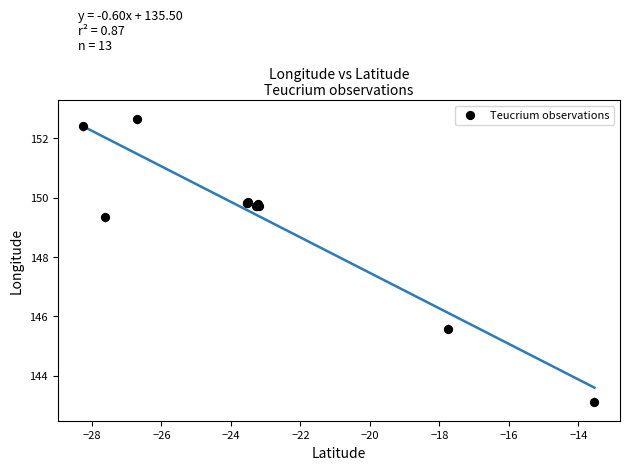

What Y value in the scatter plot is closest to 147?

145.6